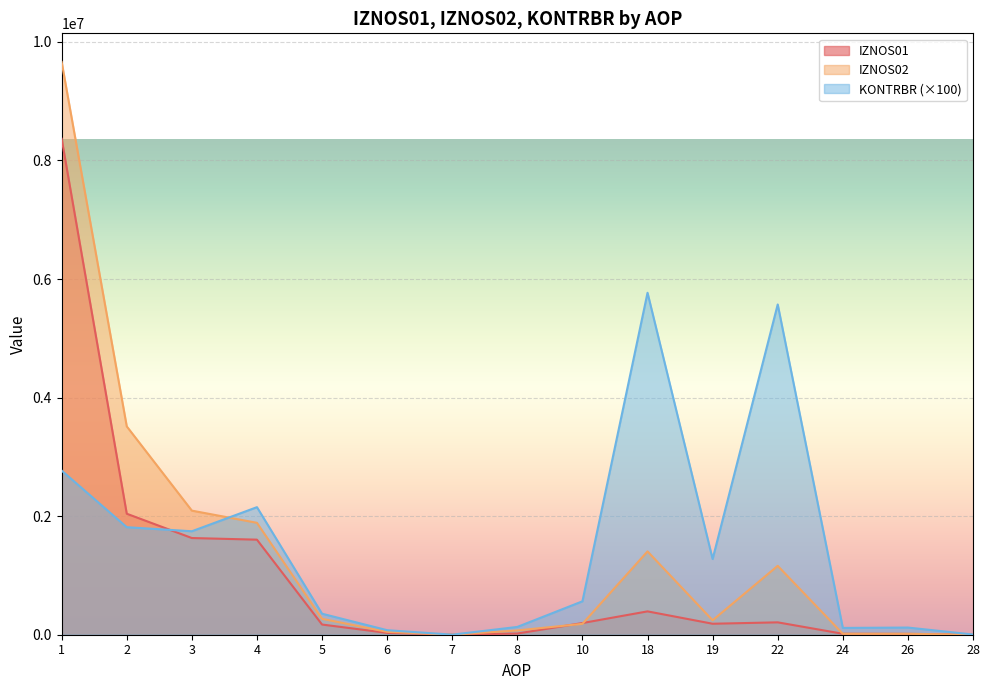

Does the chart display data point markers on the line(s)?

No